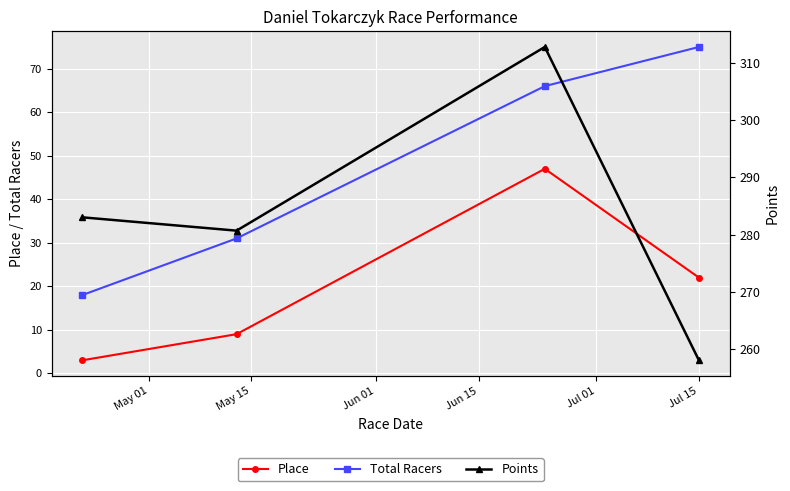

Which series has the largest range (max minus min)?

Total Racers